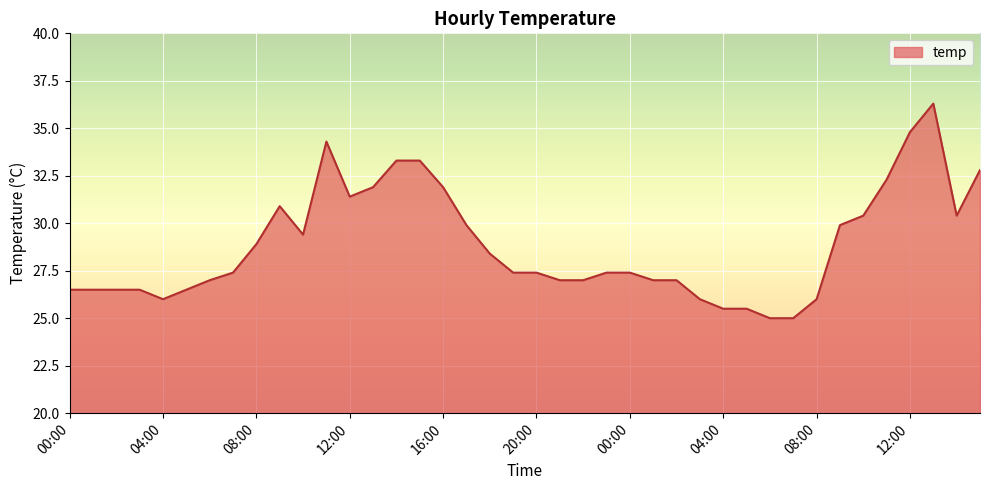

What is the difference between the maximum and minimum values?

11.3